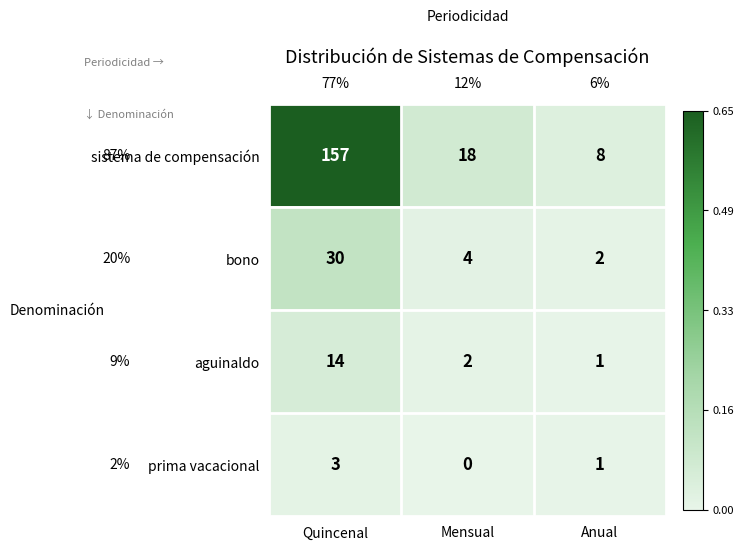

Where is sistema de compensación nearest to the value 82?

Mensual